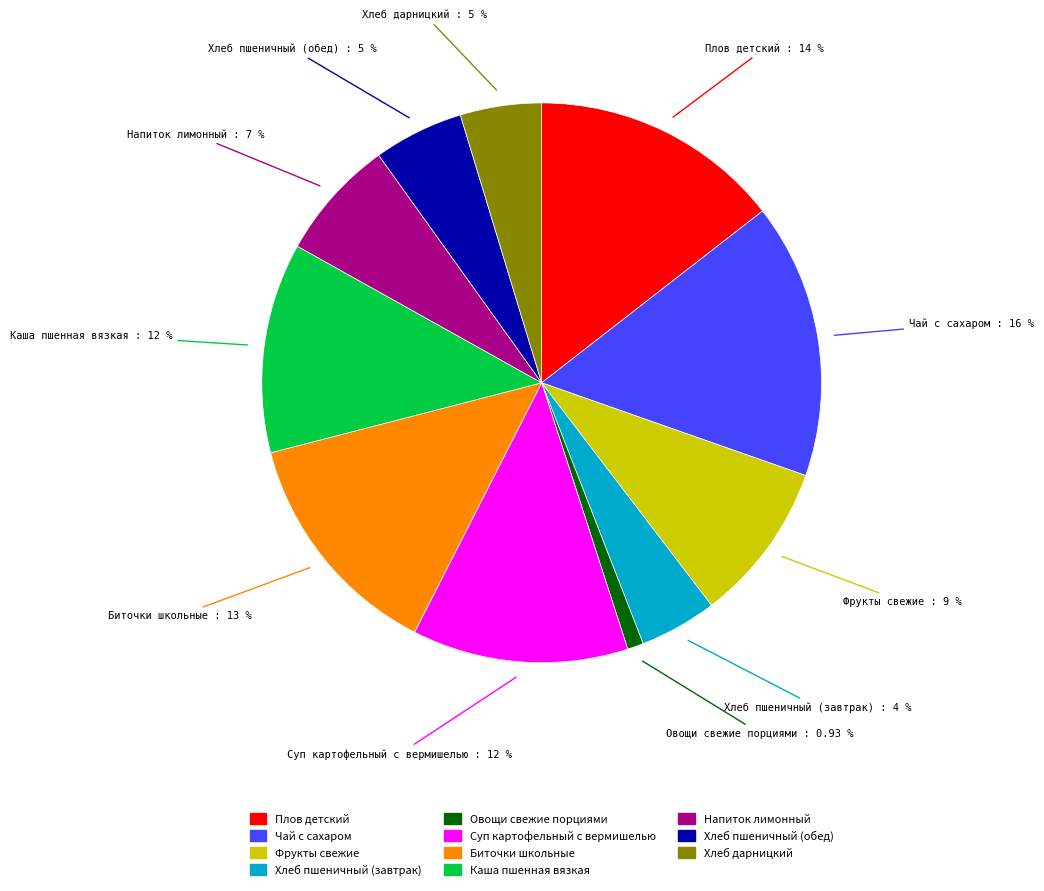

Approximately how many times larger is the value at Хлеб пшеничный (завтрак) compared to Хлеб пшеничный (обед)?

0.9